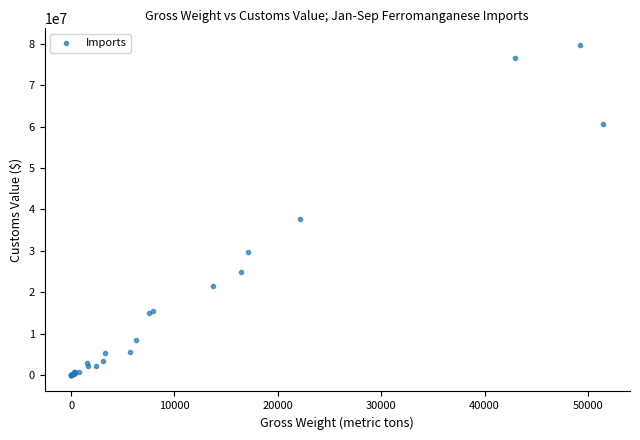

What Y value in the scatter plot is closest to 39901090?

37700000